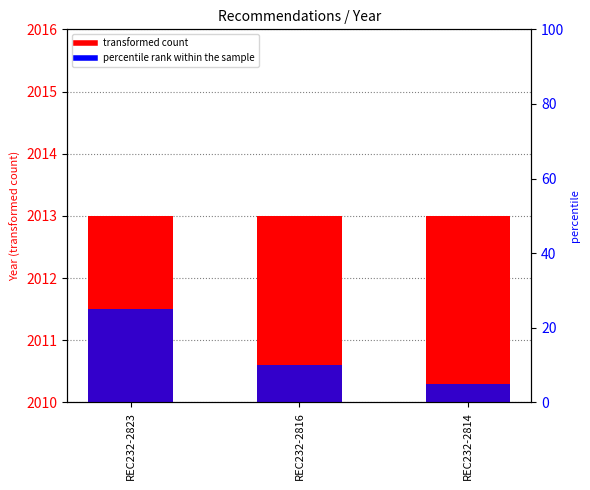

Which series has the largest range (max minus min)?

percentile rank within the sample